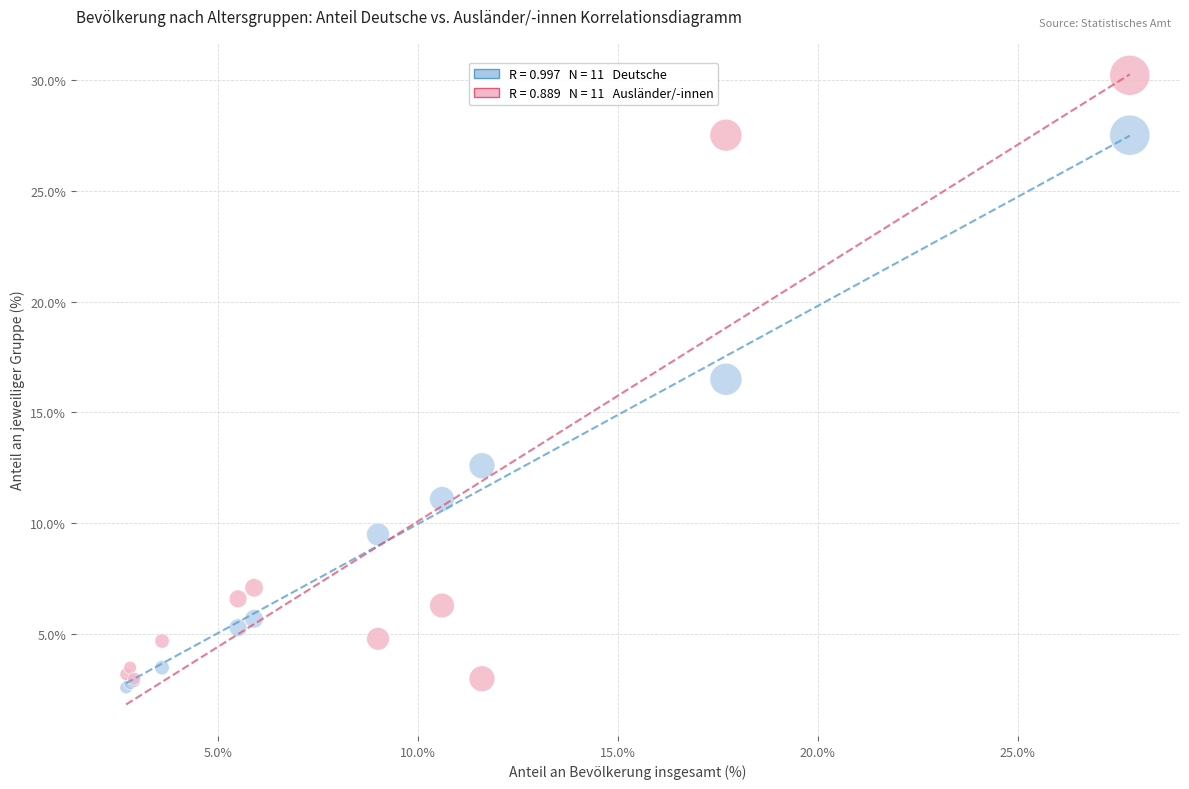

Across all series, what Y value is closest to 16?

16.5